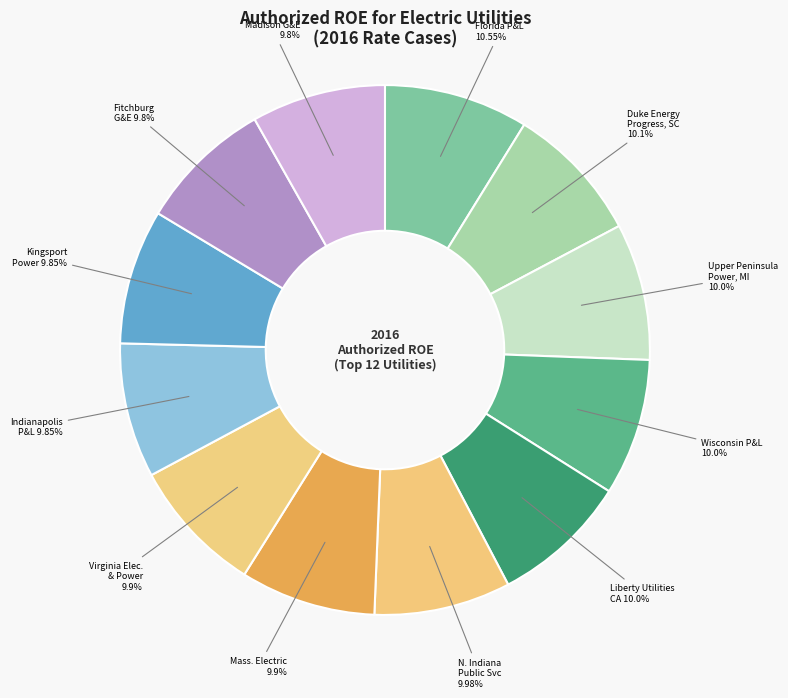

Count the number of slices in the pie.

12